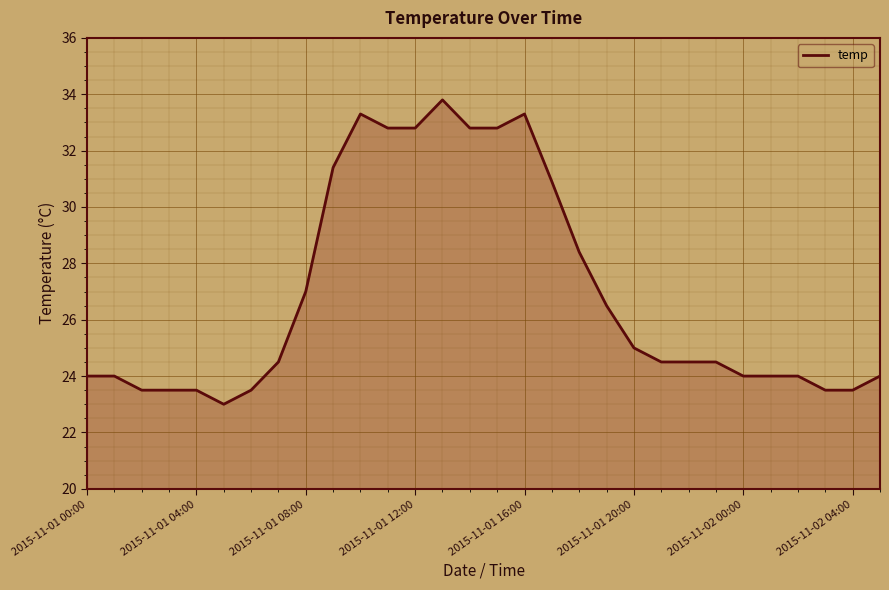

How many lines are shown in the chart?

1